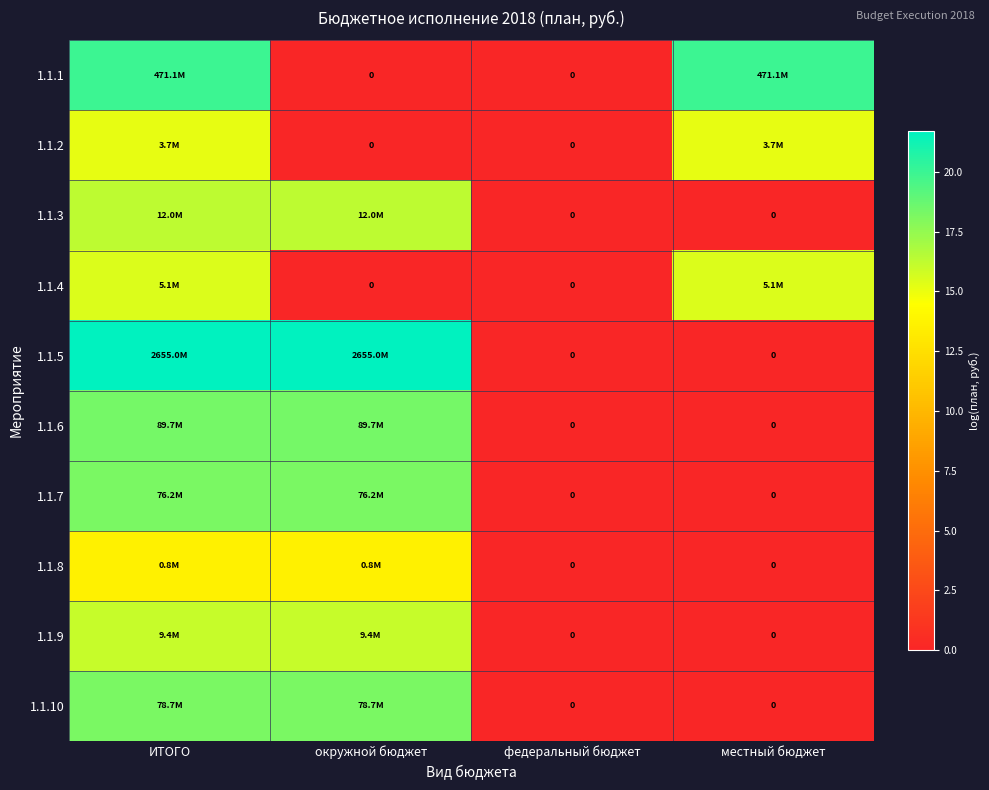

Which series has the largest range (max minus min)?

1.1.5